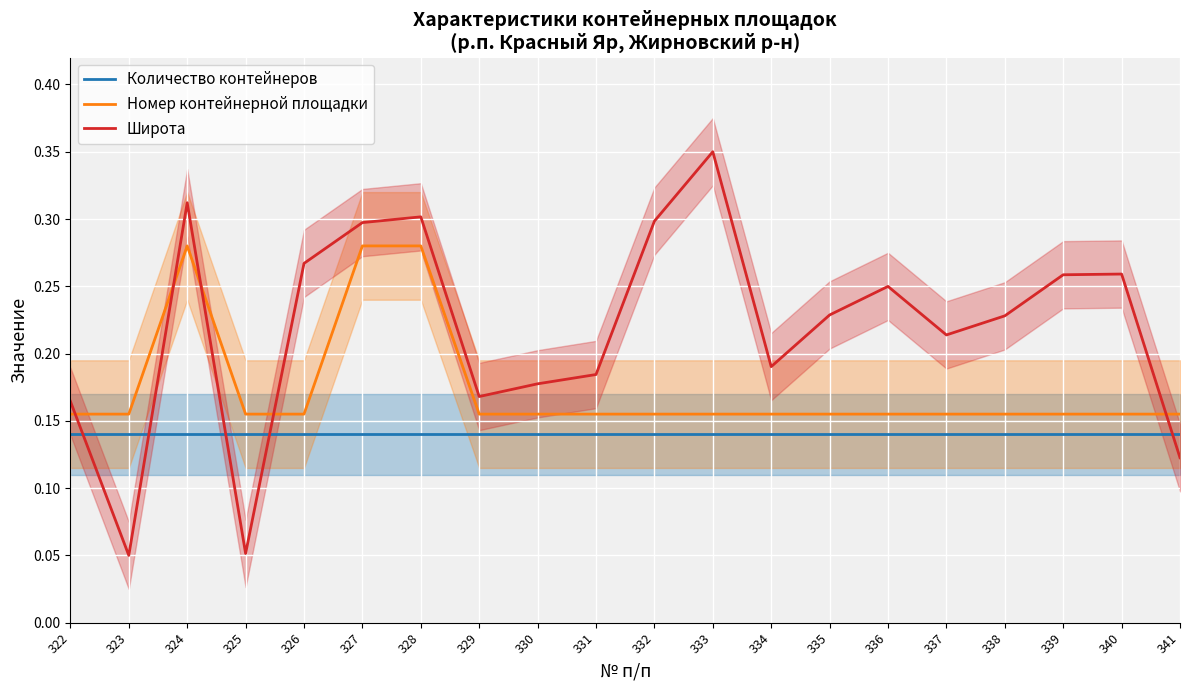

Reading left to right, what are all the values shown in this chart?

Количество контейнеров: 0.1	0.1	0.1	0.1	0.1	0.1	0.1	0.1	0.1	0.1	0.1	0.1	0.1	0.1	0.1	0.1	0.1	0.1	0.1	0.1
Номер контейнерной площадки: 0.2	0.2	0.3	0.2	0.2	0.3	0.3	0.2	0.2	0.2	0.2	0.2	0.2	0.2	0.2	0.2	0.2	0.2	0.2	0.2
Широта: 0.2	0.1	0.3	0.1	0.3	0.3	0.3	0.2	0.2	0.2	0.3	0.3	0.2	0.2	0.2	0.2	0.2	0.3	0.3	0.1